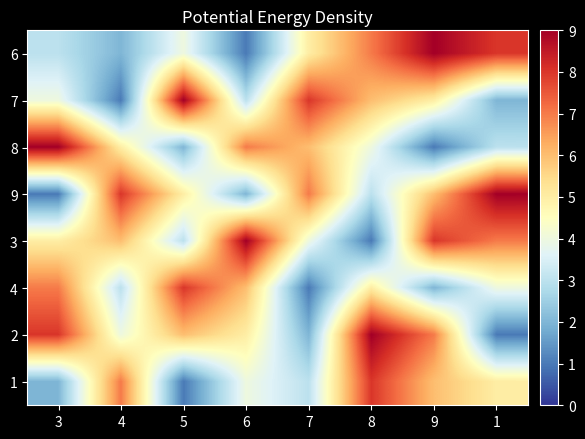

What is the total value across all series at 3?

39